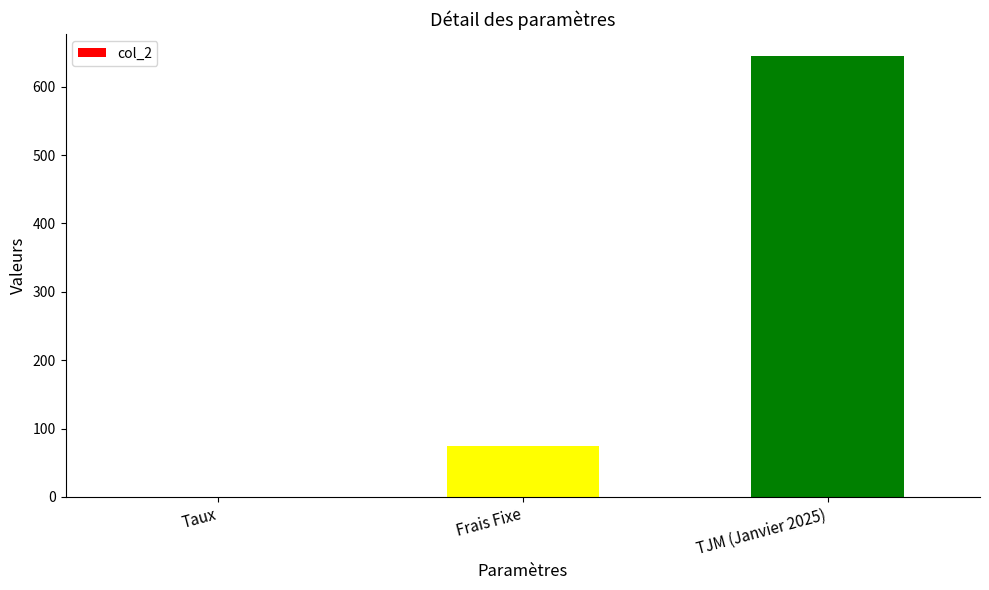

What is the maximum value shown in the chart?

645.0